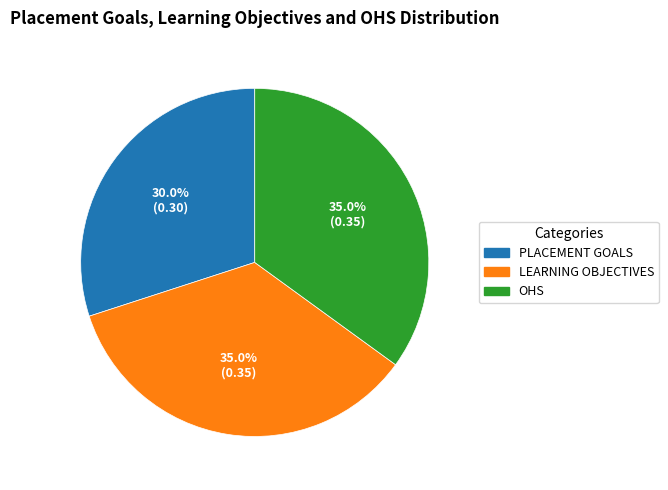

Does any single category account for the majority?

No